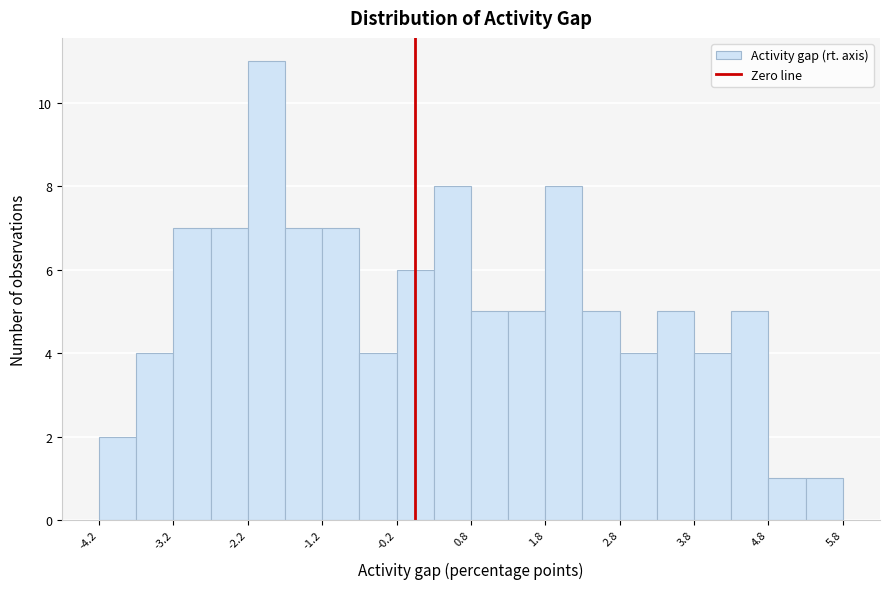

Reading left to right, list every bar in this chart as the range it spans on the x-axis followed by its height. Neither the bar edges nor the heights are printed on the chart, so give them approximately, as read against the axes.

-4.25 to -3.75: 2
-3.75 to -3.25: 4
-3.25 to -2.75: 7
-2.75 to -2.25: 7
-2.25 to -1.75: 11
-1.75 to -1.25: 7
-1.25 to -0.75: 7
-0.75 to -0.25: 4
-0.25 to 0.25: 6
0.25 to 0.75: 8
0.75 to 1.25: 5
1.25 to 1.75: 5
1.75 to 2.25: 8
2.25 to 2.75: 5
2.75 to 3.25: 4
3.25 to 3.75: 5
3.75 to 4.25: 4
4.25 to 4.75: 5
4.75 to 5.25: 1
5.25 to 5.75: 1